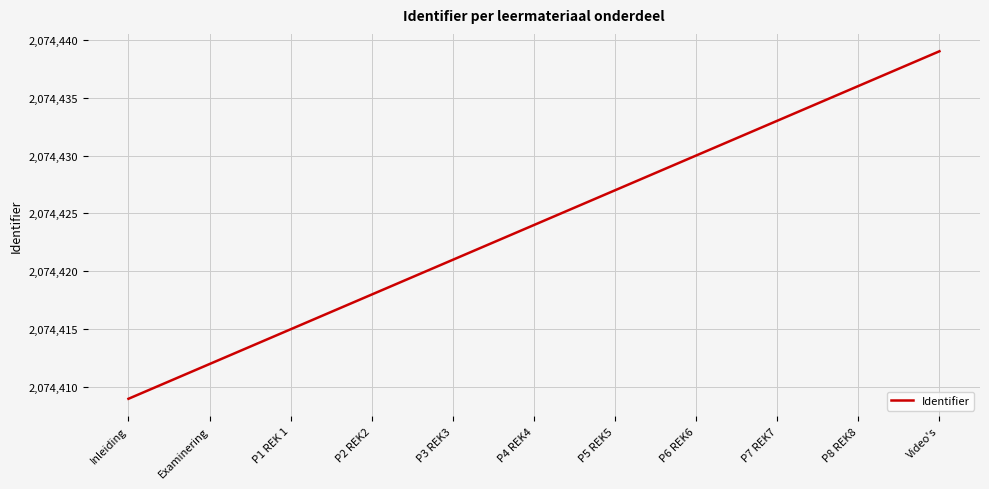

List the labels in order of value, smallest first.

Inleiding, Examinering, P1 REK 1, P2 REK2, P3 REK3, P4 REK4, P5 REK5, P6 REK6, P7 REK7, P8 REK8, Video's